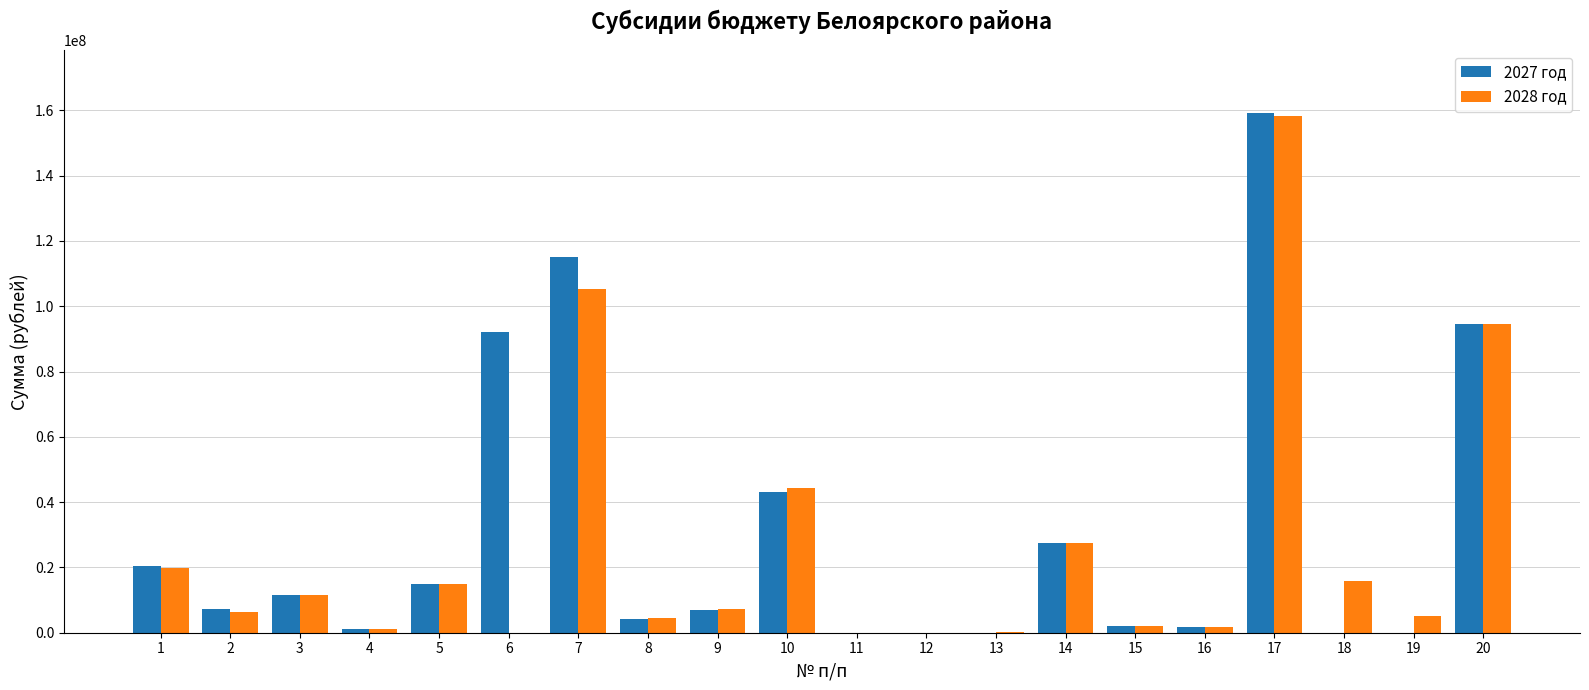

At which category is the sum across all series the highest?

17